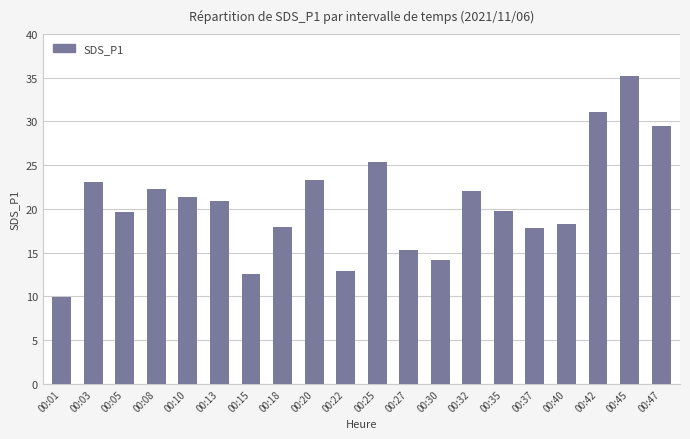

How many bars are there in total?

20